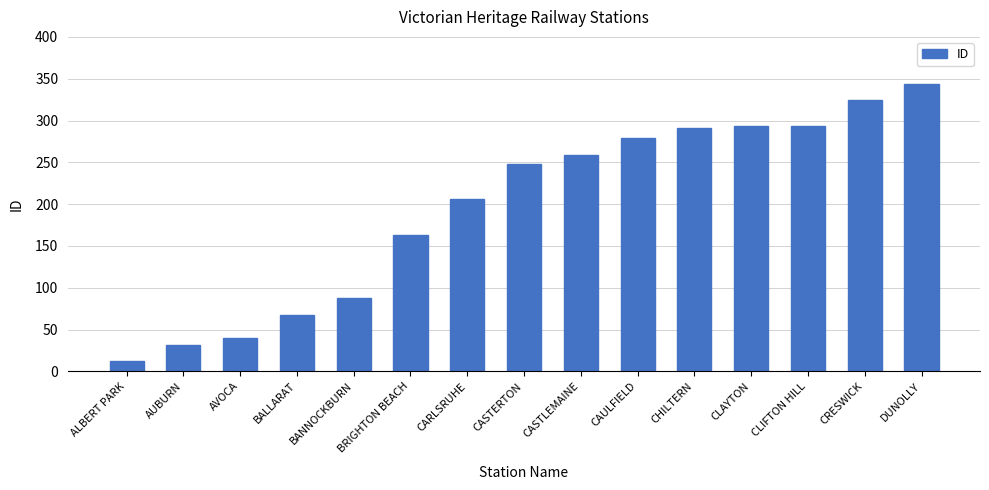

Is it true that the value at BRIGHTON BEACH is 163?

True